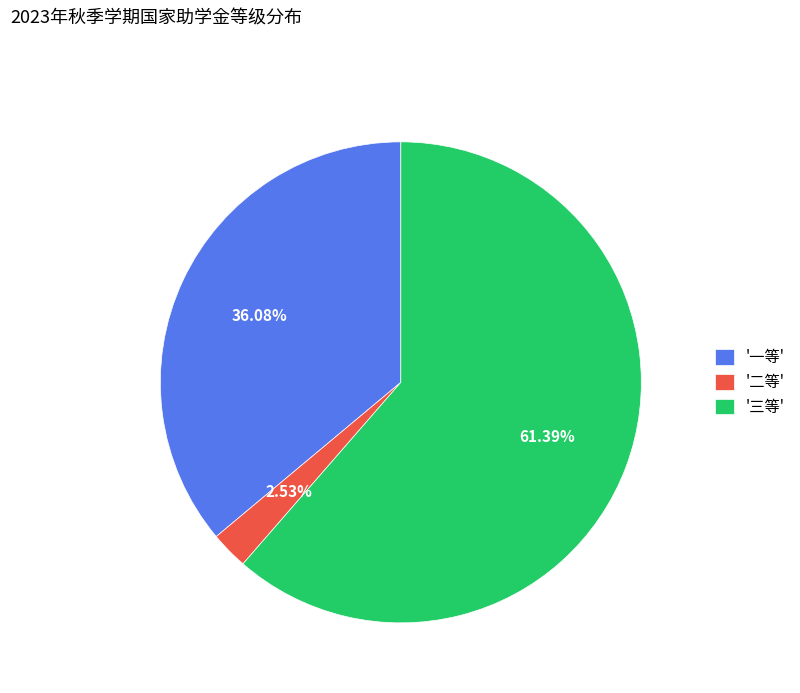

Which has a higher value, '二等' or '三等'?

'三等'